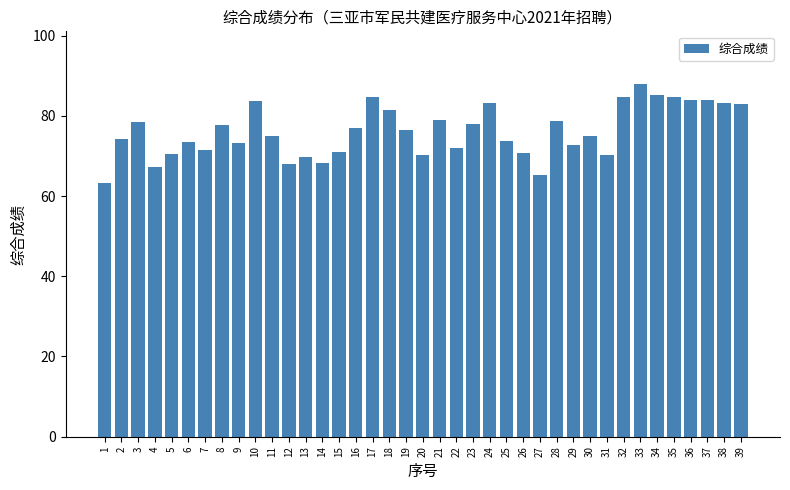

Approximately how many times larger is the value at 14 compared to 29?

0.9